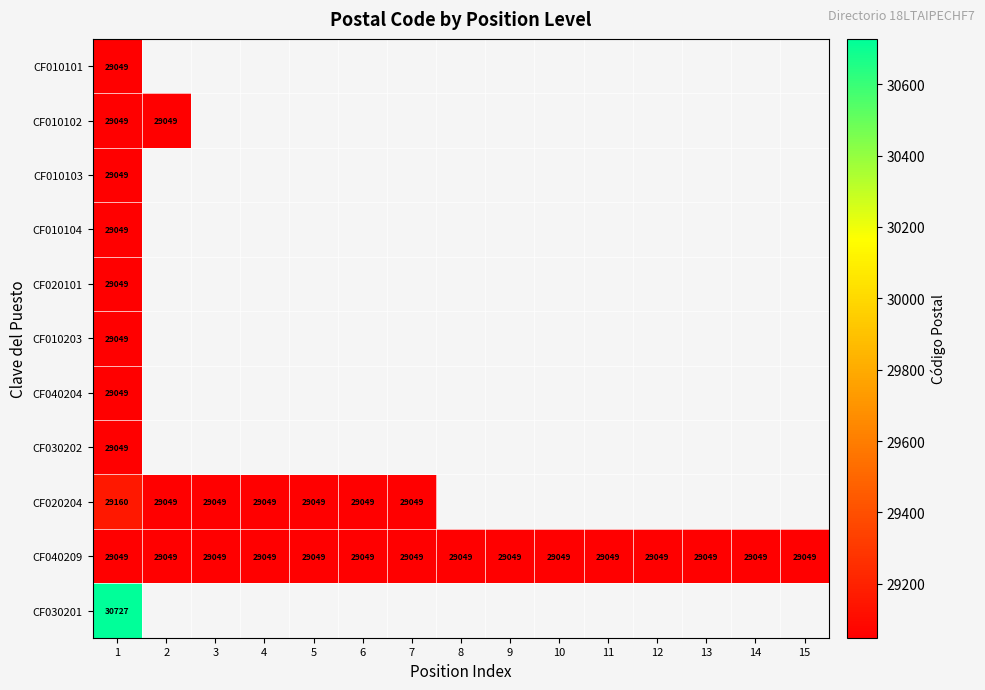

What value does the CF040209 series have at 12?

29049